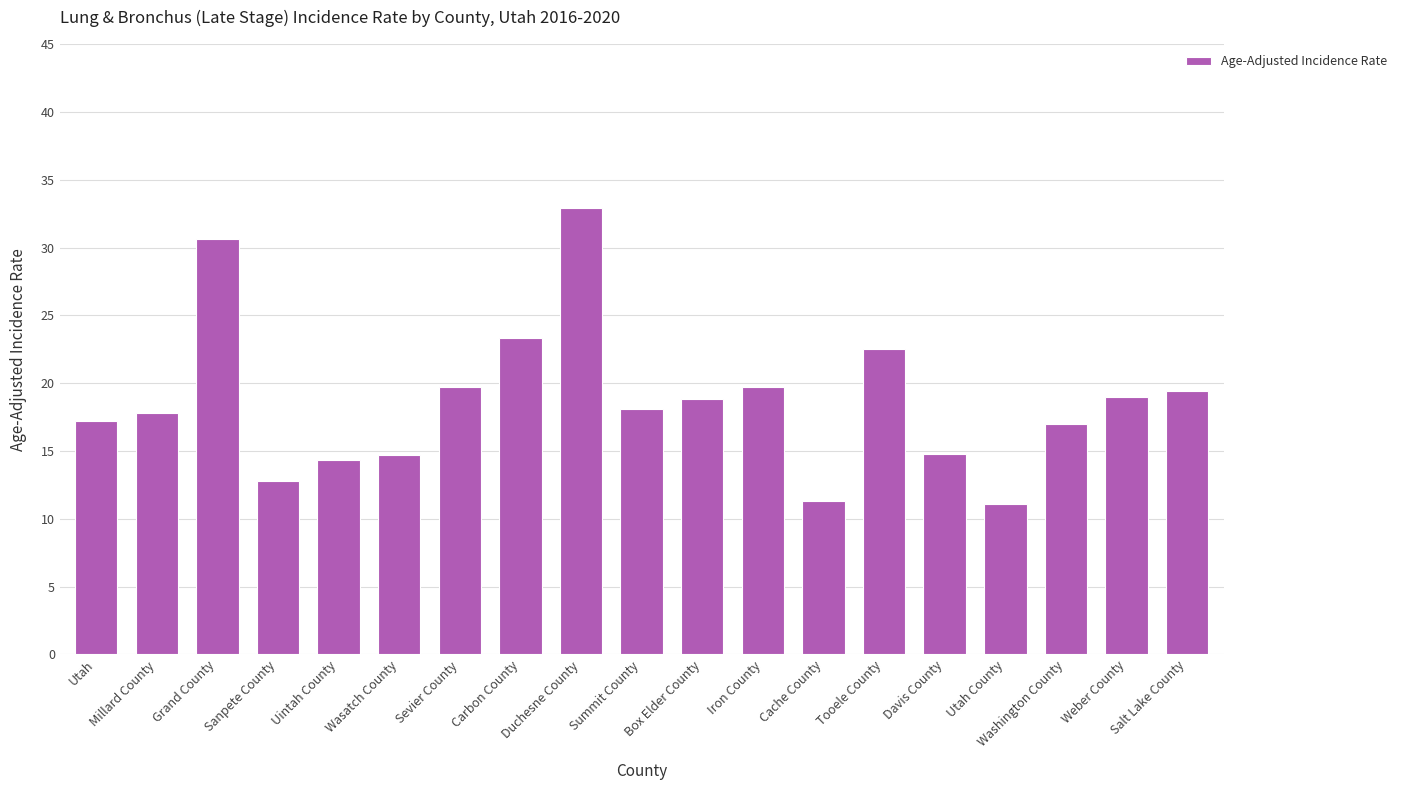

At which category does the chart reach its peak across all series?

Duchesne County